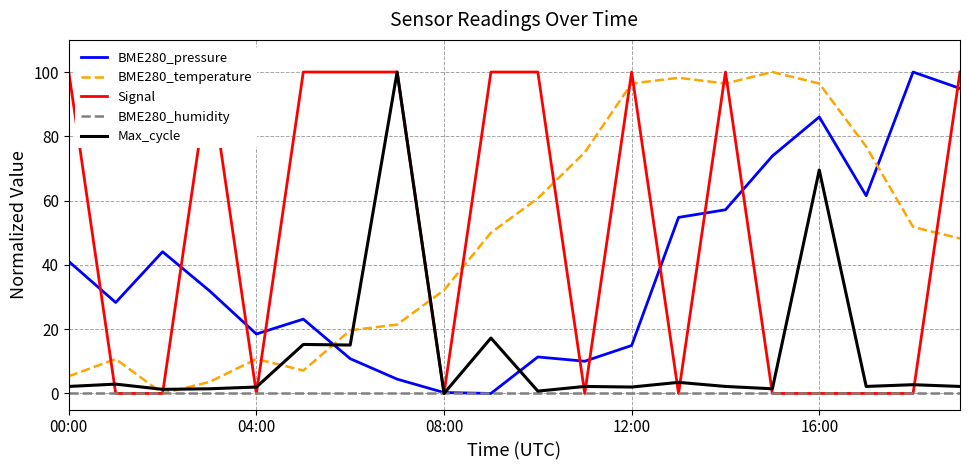

True or false: BME280_temperature and BME280_pressure intersect in this chart.

True